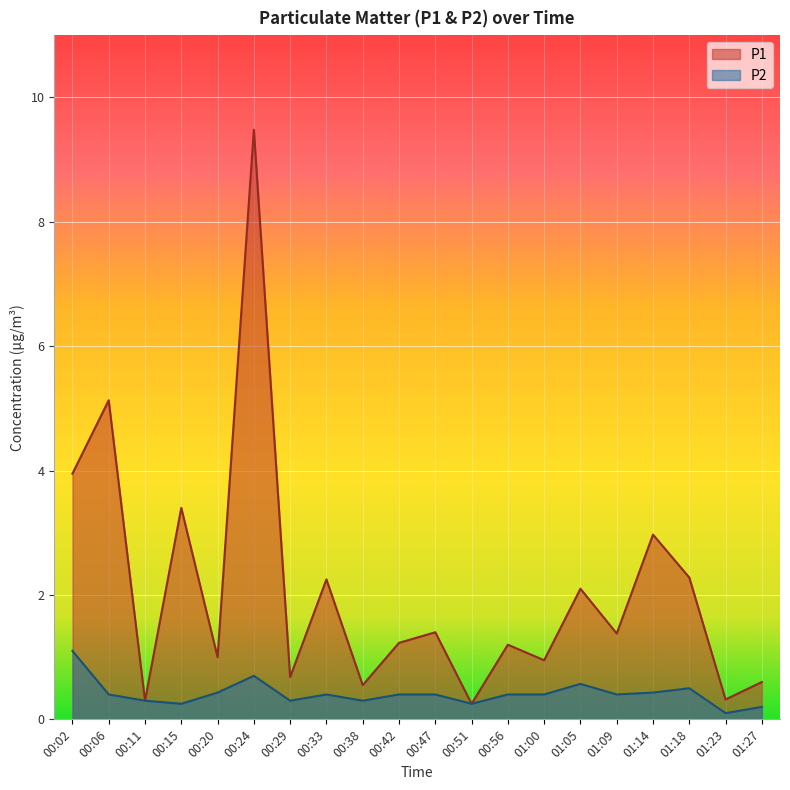

Is the value of P1 at 01:09 greater than the value of P2 at 00:29?

Yes